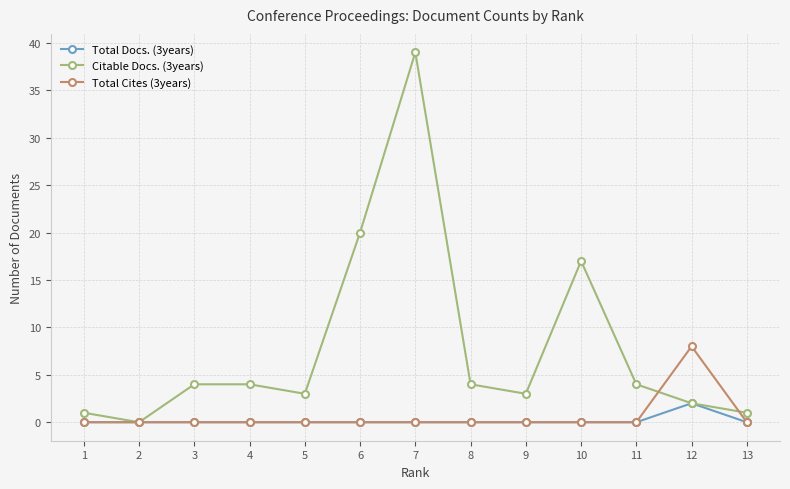

True or false: Citable Docs. (3years) has more than 0 points higher than both neighbors.

True